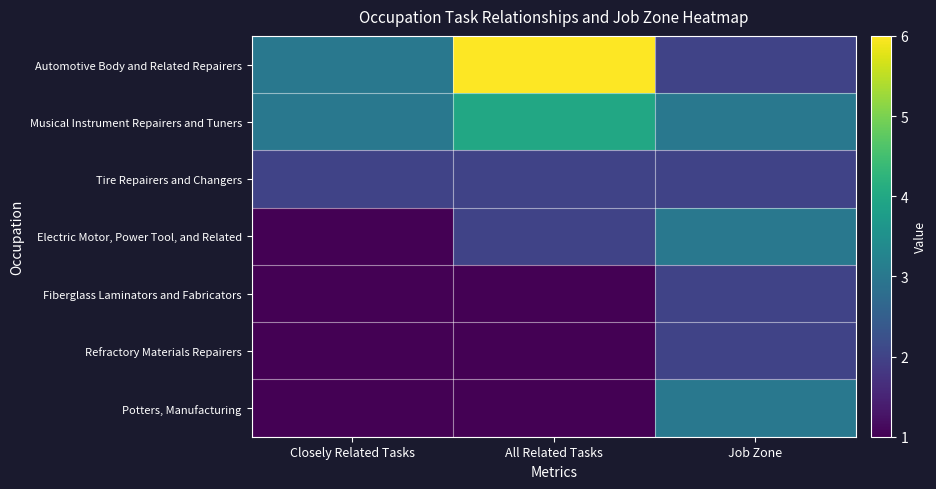

What is the total value across all series at Closely Related Tasks?

12